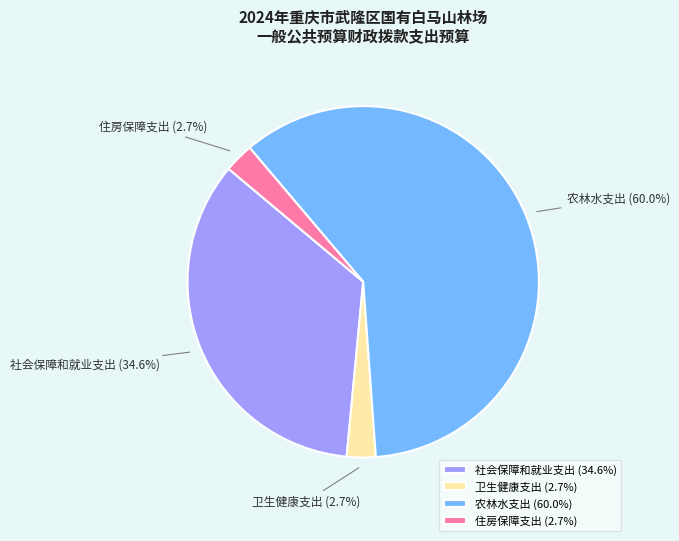

Is 卫生健康支出 the majority of the pie?

No